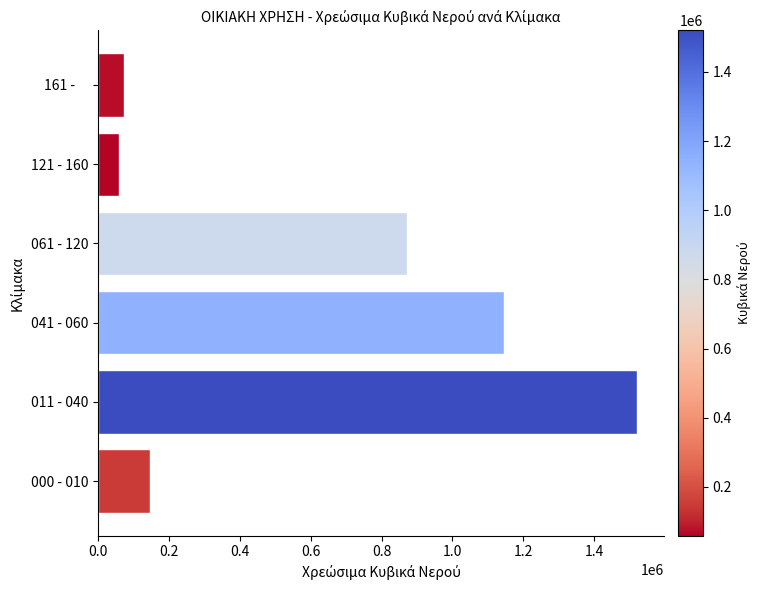

Does the chart contain stacked bars?

No